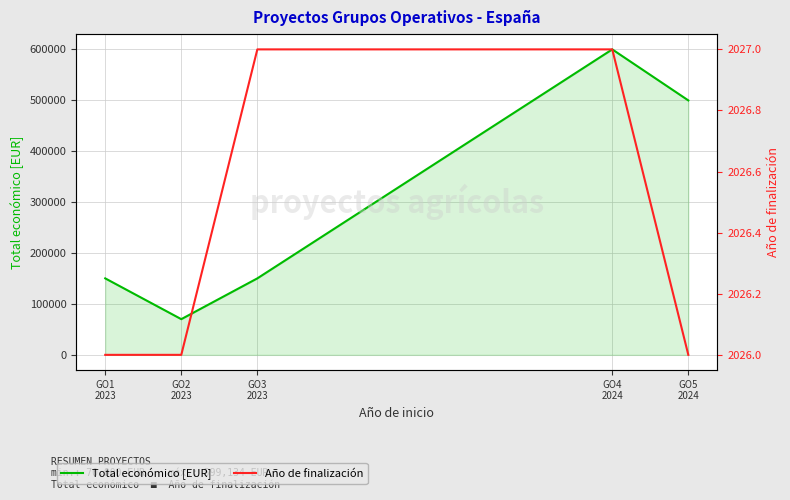

What is the total value across all series at GO4
2024?

601161